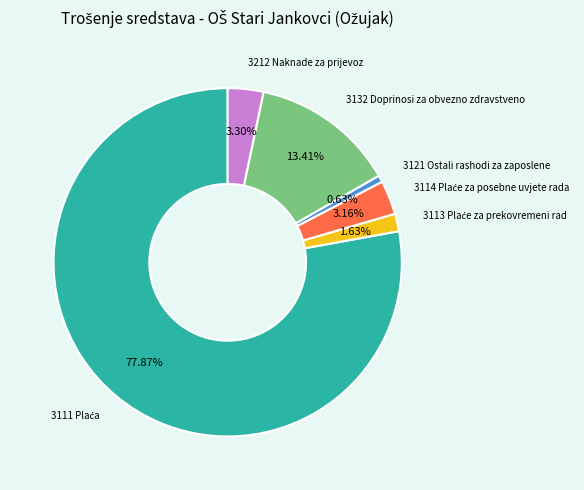

How many slices are in this pie chart?

6